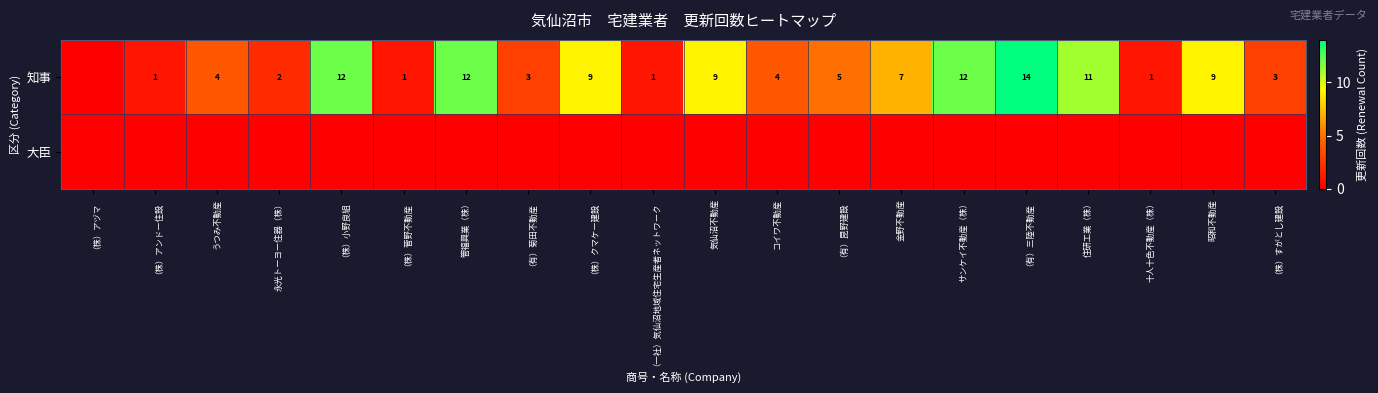

Is it true that 知事 equals 2 at （有）昆野建設?

False